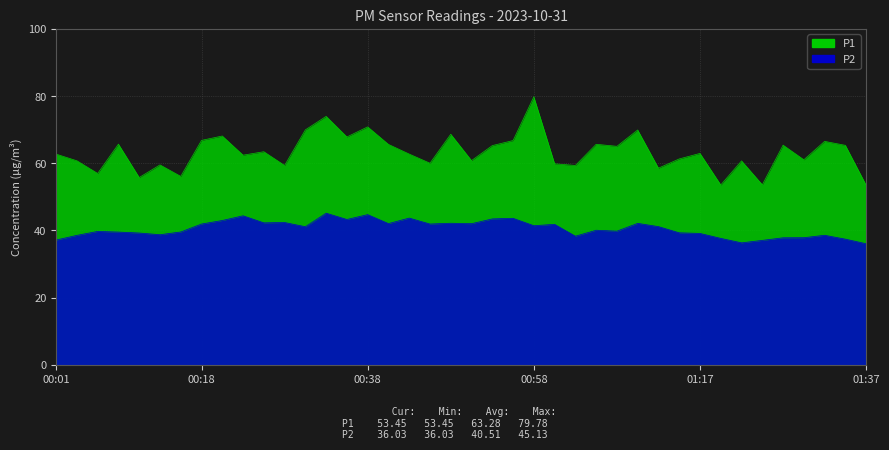

True or false: P2 and P1 cross at least once.

False